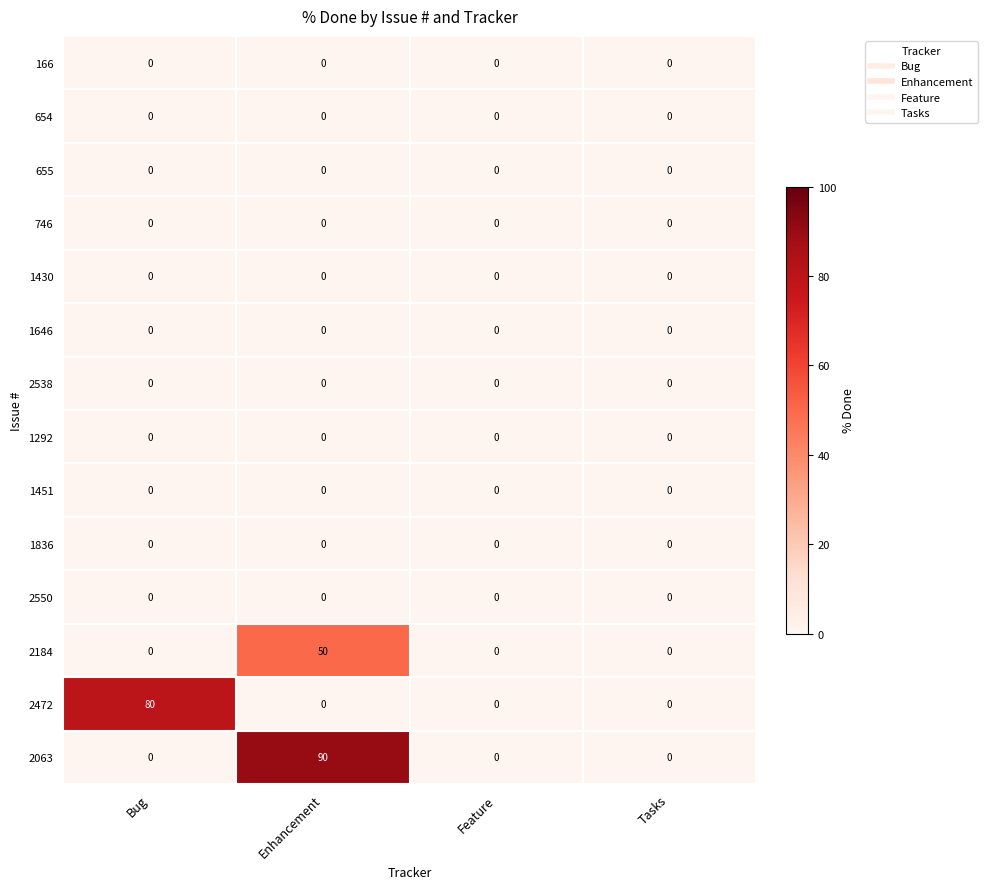

What is the greatest value displayed?

90